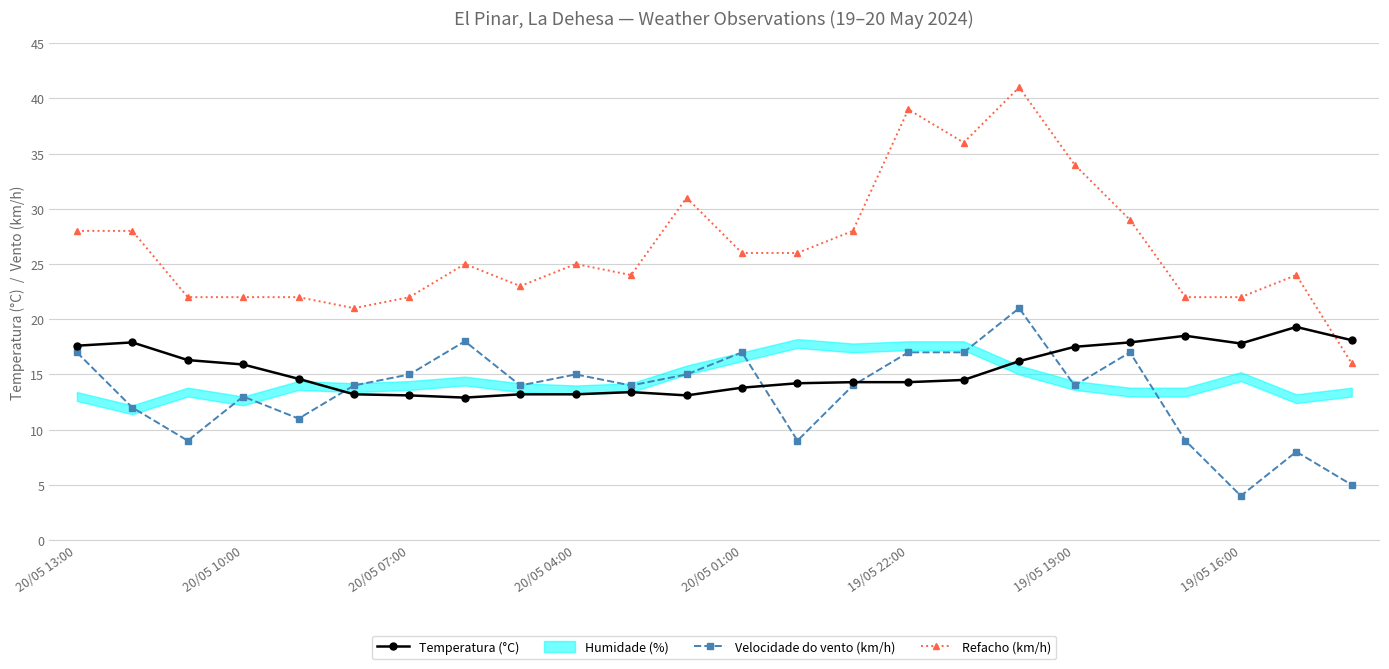

True or false: Velocidade do vento (km/h) and Refacho (km/h) intersect in this chart.

False